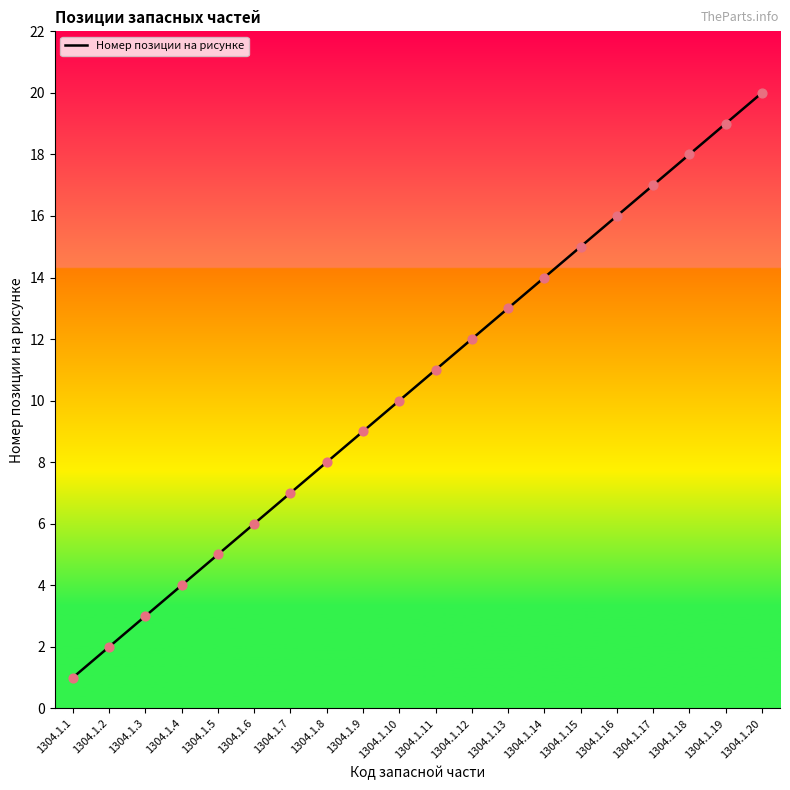

What is the change in value from 1304.1.9 to 1304.1.13?

+4